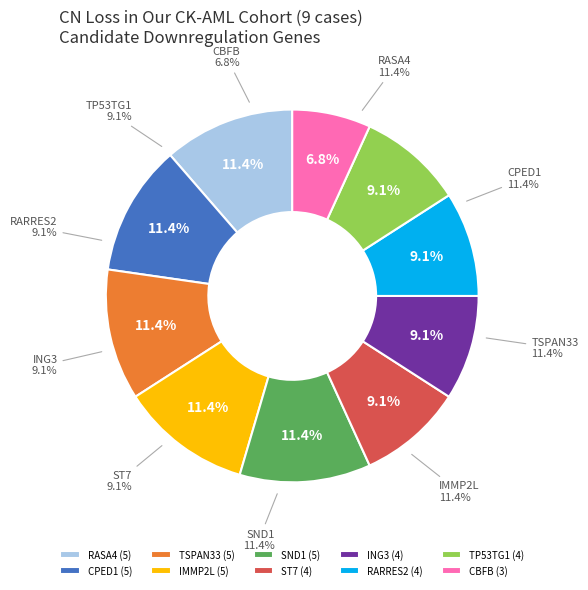

How many segments does this pie chart have?

10